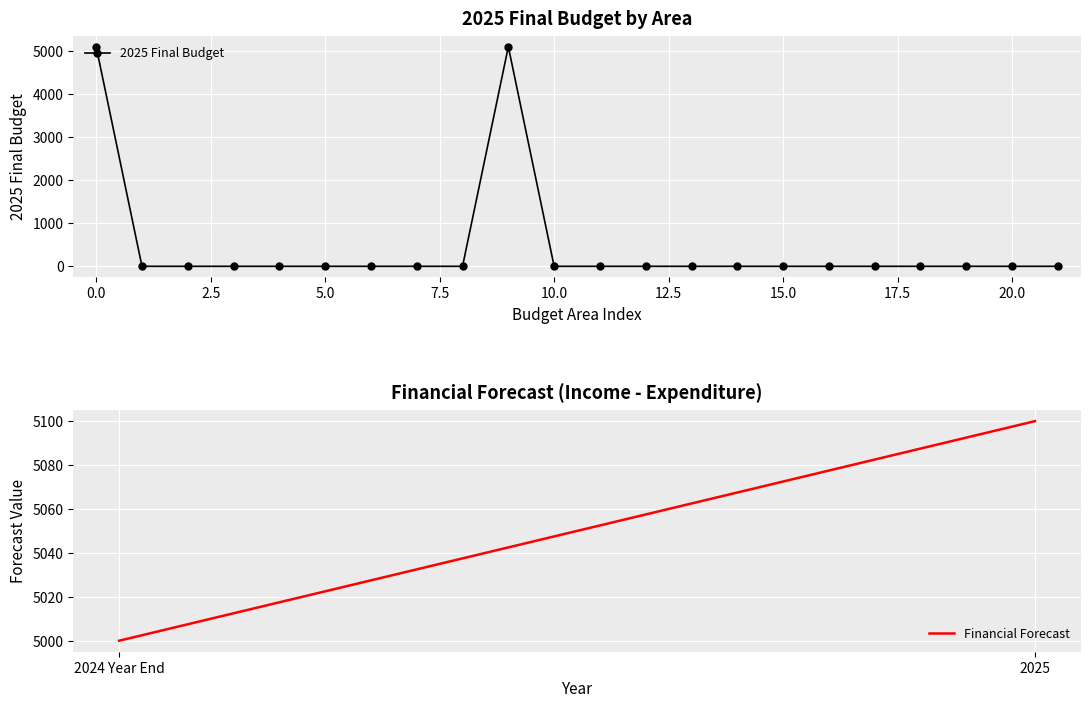

True or false: there are more than 0 points higher than both neighbors.

True